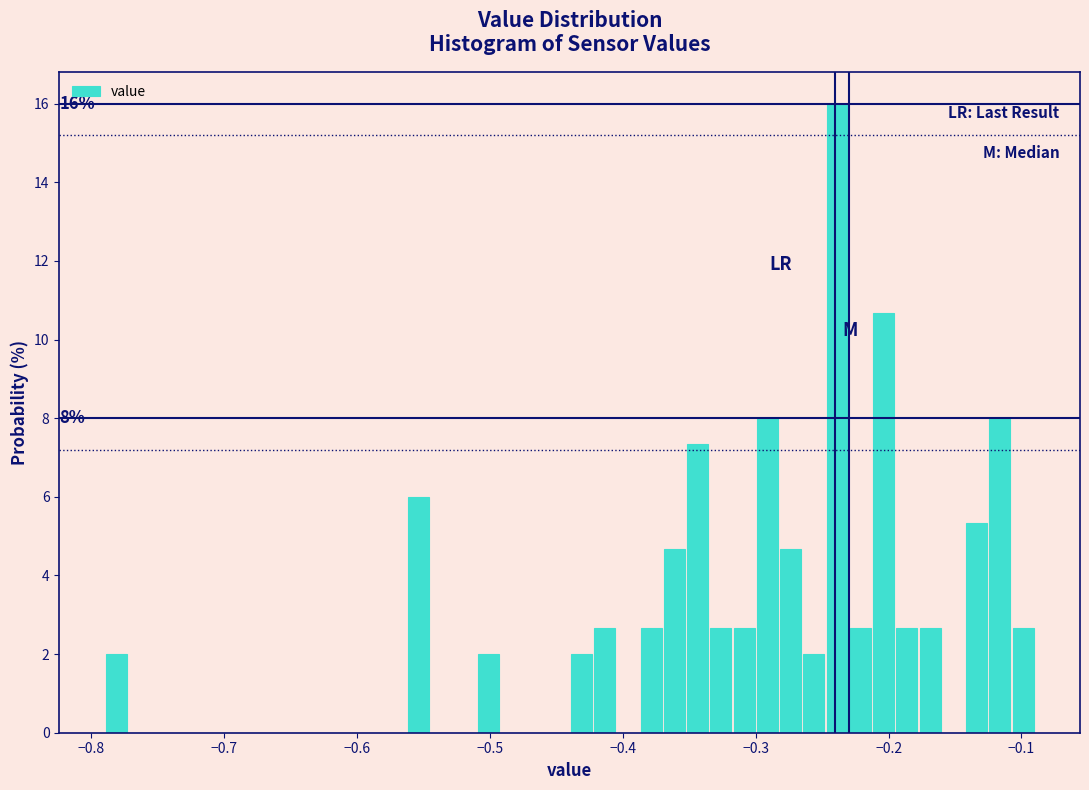

Around what value on the x-axis is the tallest bar? Give the approximate position of its centre, as read against the axis.

-0.24